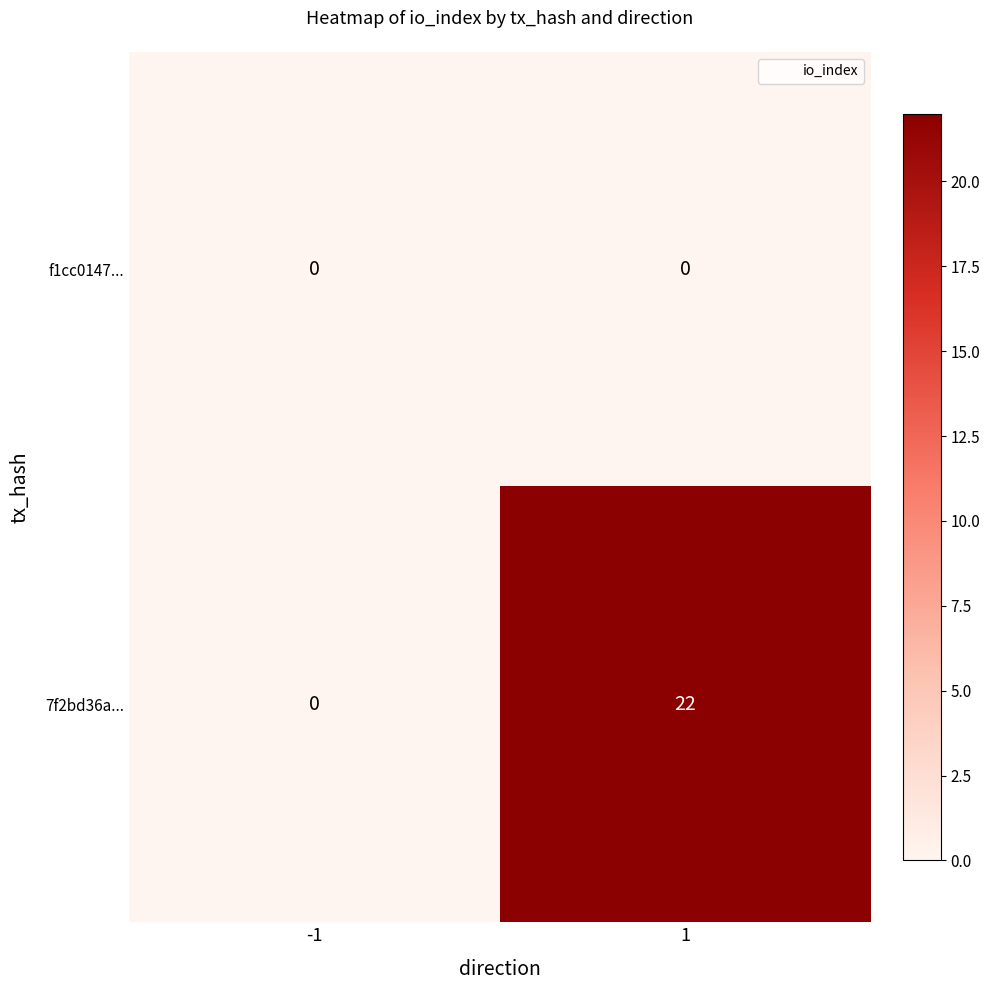

What is the greatest value displayed?

22